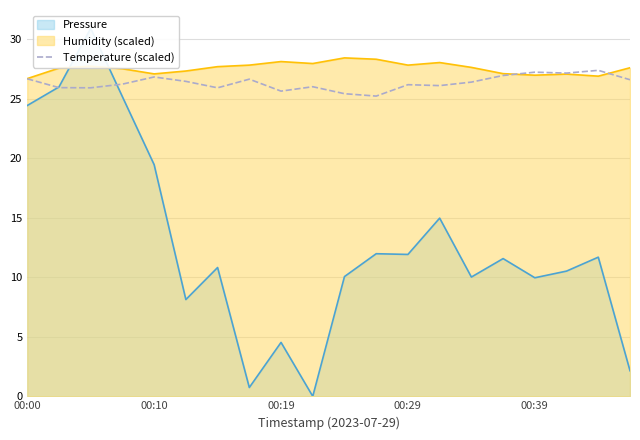

How many points are lower than both their immediate neighbors (excluding endpoints)?

6